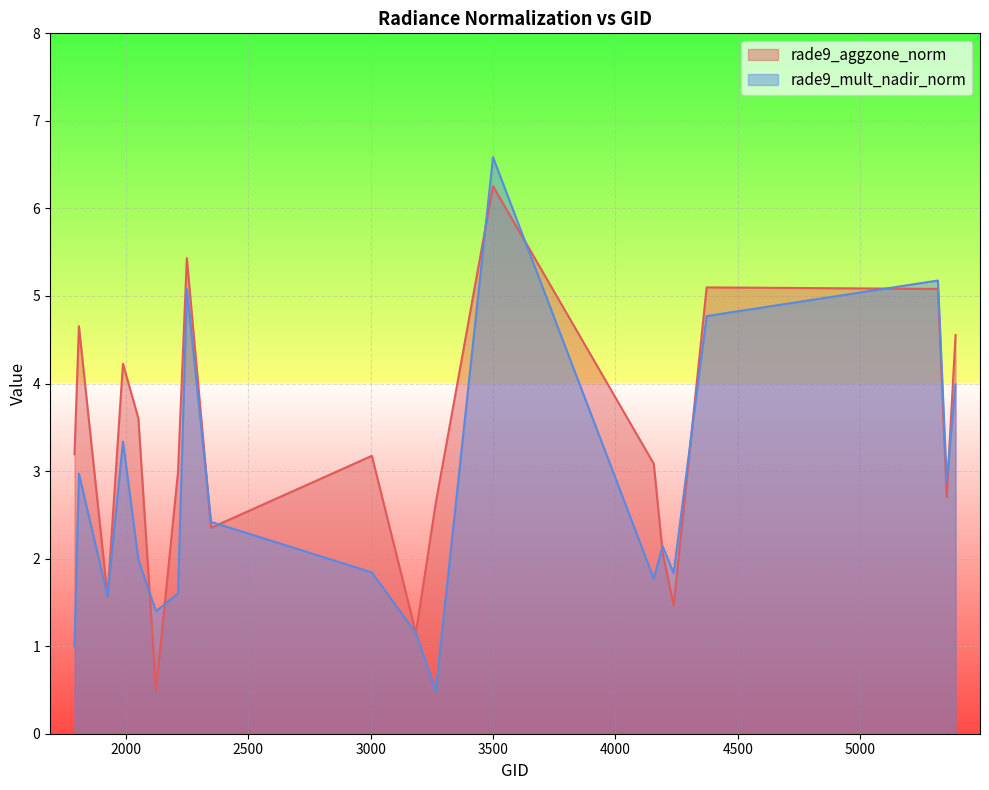

Reading left to right, list all the values displayed in this chart.

rade9_aggzone_norm: 3.2	4.7	1.6	4.2	3.6	0.5	3.0	5.4	2.4	3.2	1.2	2.6	6.3	3.1	2.1	1.5	5.1	5.1	2.7	4.6
rade9_mult_nadir_norm: 1.0	3.0	1.6	3.3	2.0	1.4	1.6	5.1	2.4	1.8	1.2	0.5	6.6	1.8	2.1	1.8	4.8	5.2	2.9	4.0